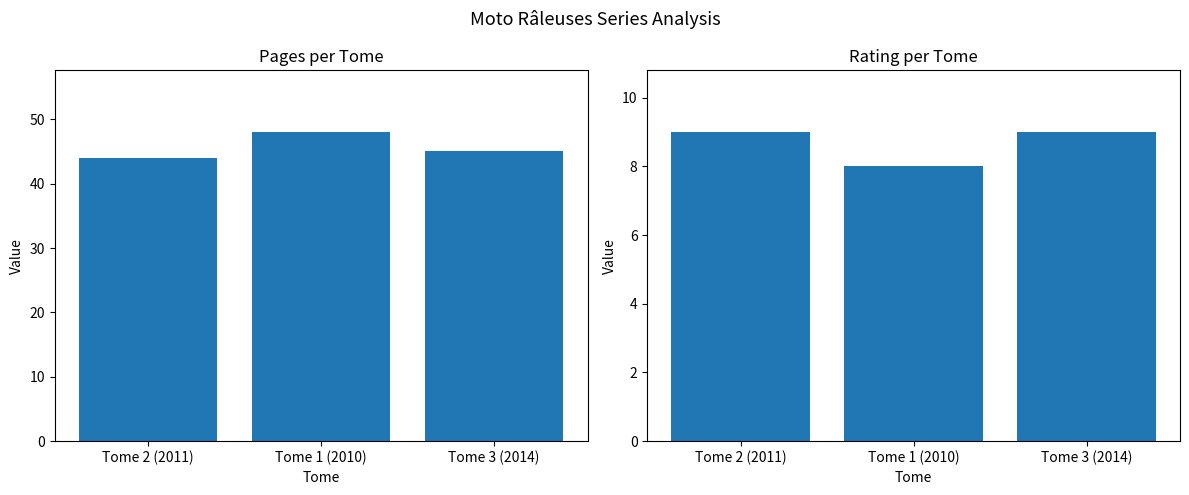

What are all the series names shown in the legend?

pages, rating